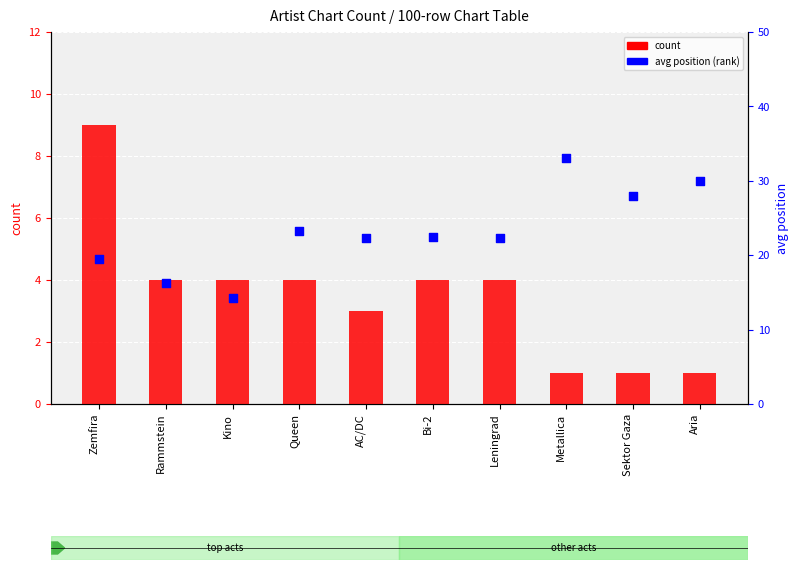

Which series has the largest total across all categories?

avg position (rank)